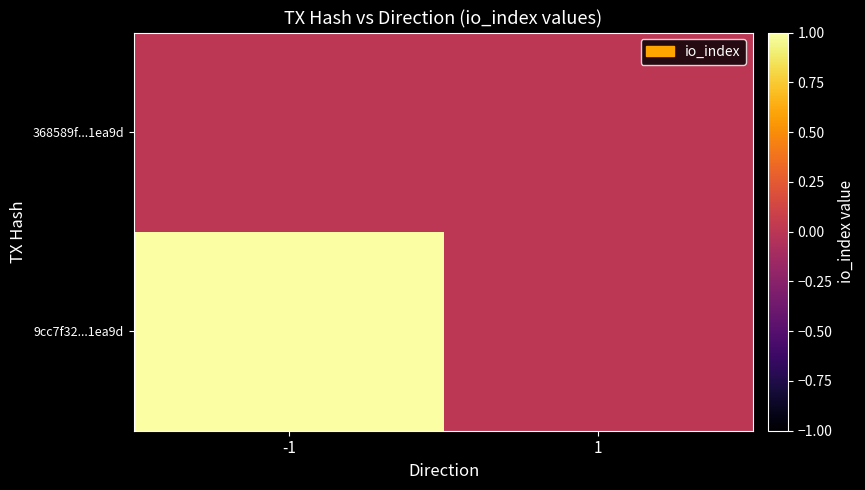

Reading left to right, list all the values displayed in this chart.

9cc7f32...1ea9d: -1=1	1=0
368589f...1ea9d: -1=0	1=0